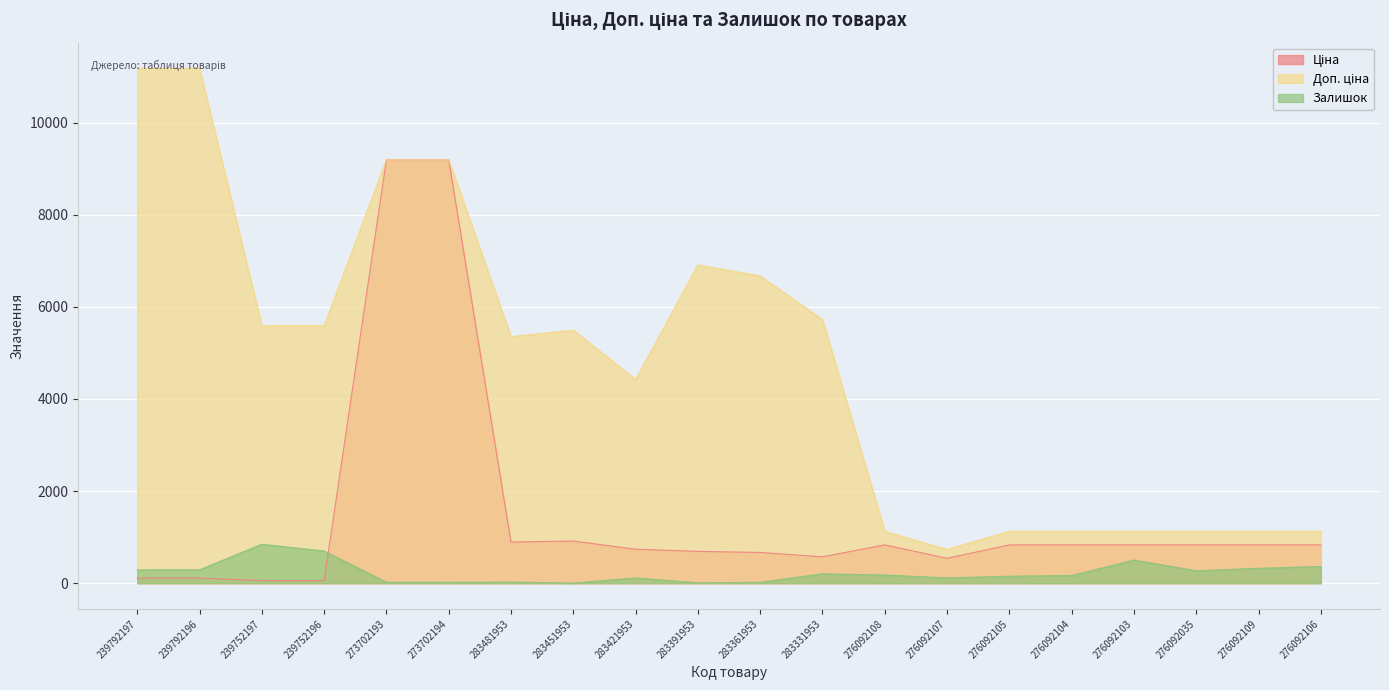

How many categories are shown in the chart?

20